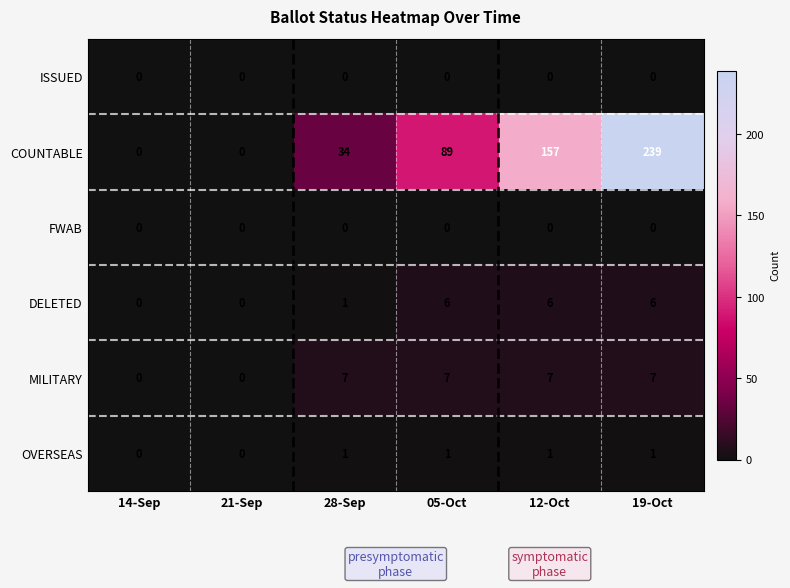

Which series has the largest total across all categories?

COUNTABLE